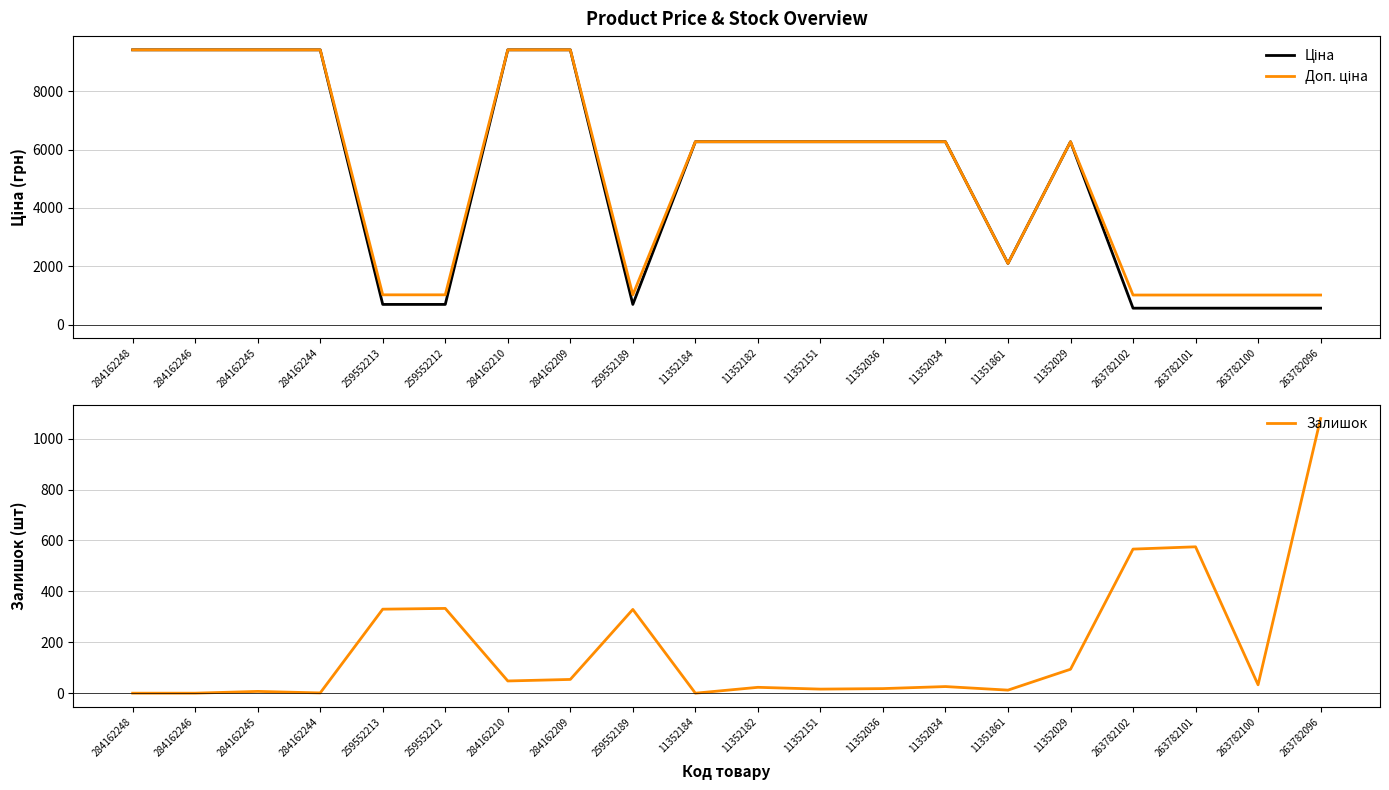

Reading left to right, extract all data points from this chart.

Ціна: 9416.9	9416.9	9416.9	9416.9	689.1	689.1	9416.9	9416.9	689.1	6266.7	6266.7	6266.7	6266.7	6266.7	2094.3	6266.7	560.2	560.2	560.2	560.2
Доп. ціна: 9416.9	9416.9	9416.9	9416.9	1017.8	1017.8	9416.9	9416.9	1017.8	6266.7	6266.7	6266.7	6266.7	6266.7	2094.0	6266.7	1011.0	1011.0	1011.0	1011.0
Залишок: 0.0	0.0	7.0	1.0	330.0	333.0	48.0	54.0	329.0	0.0	23.0	16.0	18.0	26.0	12.0	94.0	566.0	575.0	33.0	1079.0